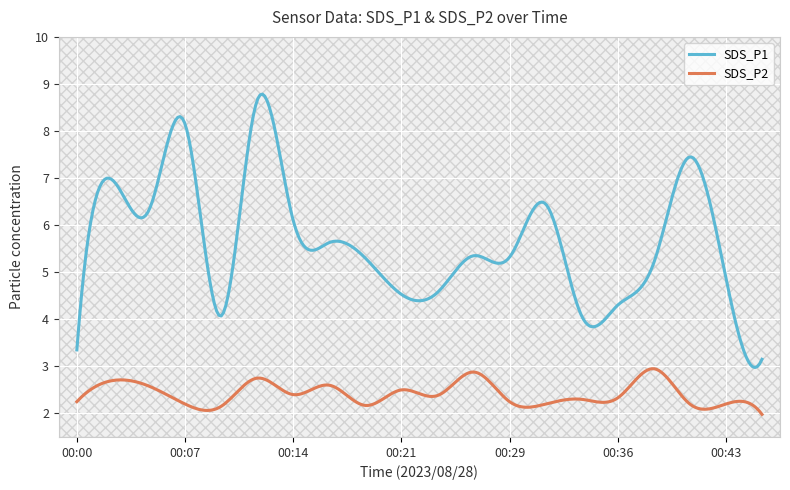

True or false: SDS_P2 and SDS_P1 intersect in this chart.

False